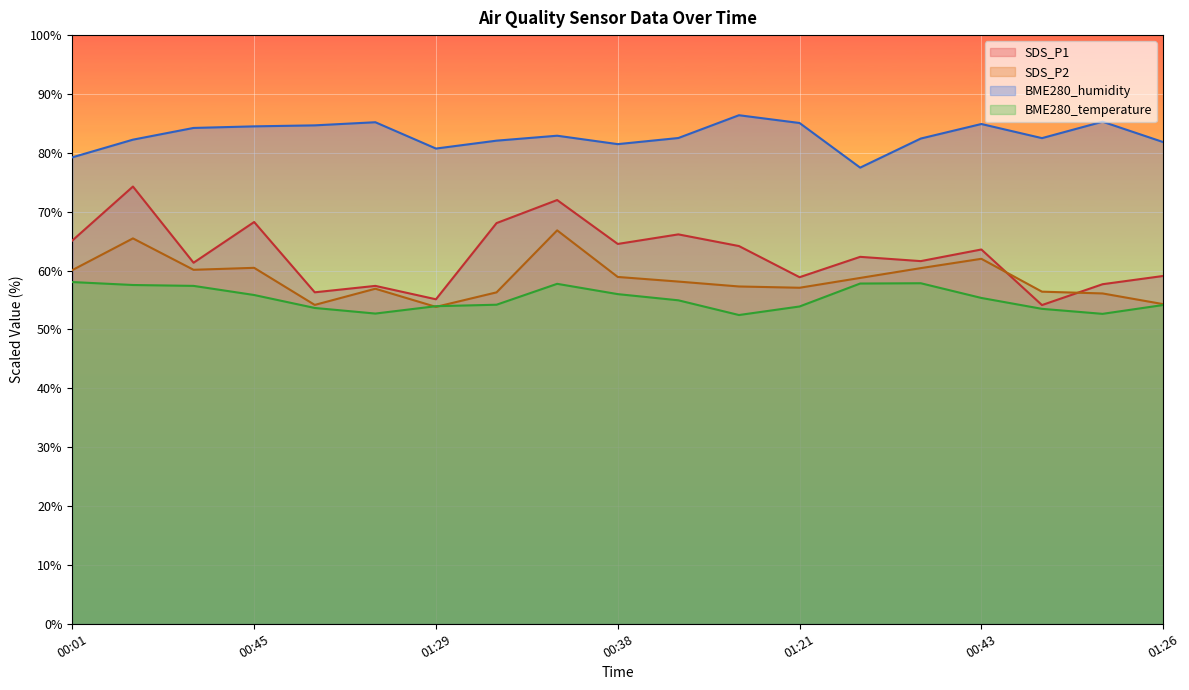

Between 01:14 and 00:43, which is larger?

00:43